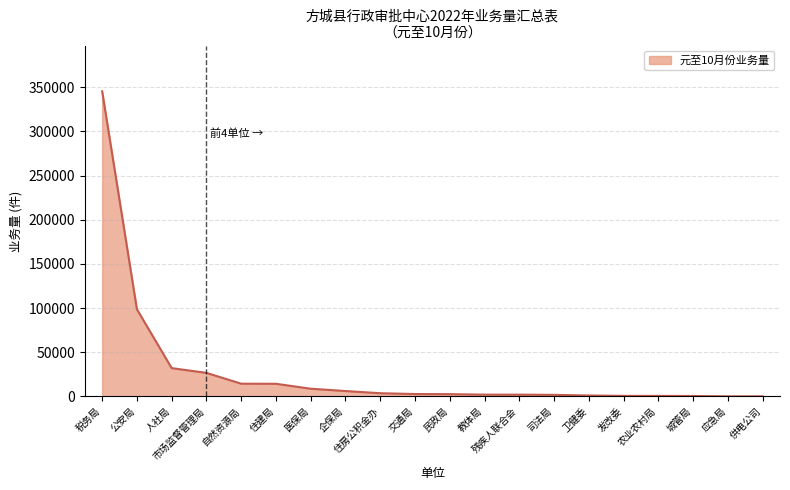

At which label is the value closest to 172768?

公安局